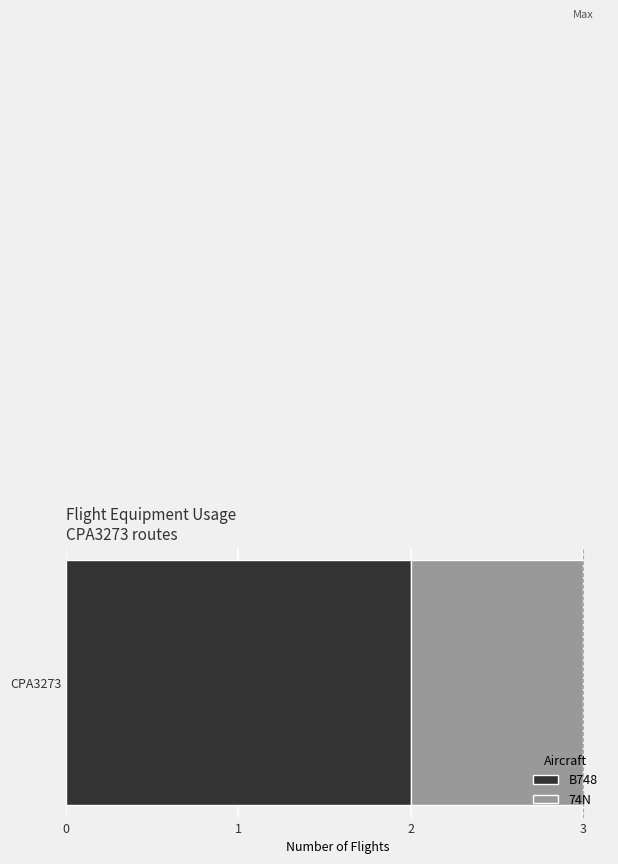

True or false: B748 has a value of 3 at CPA3273.

False